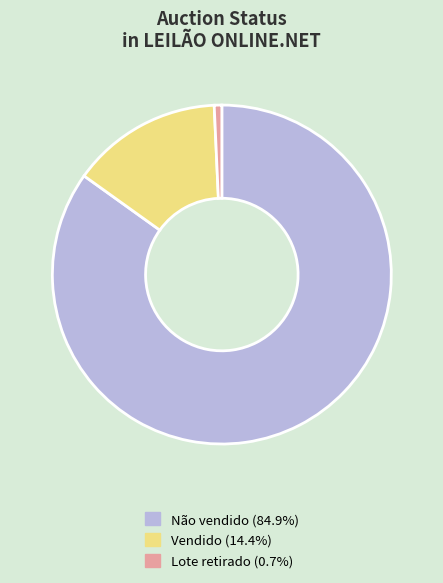

Which slice is the smallest?

Lote retirado